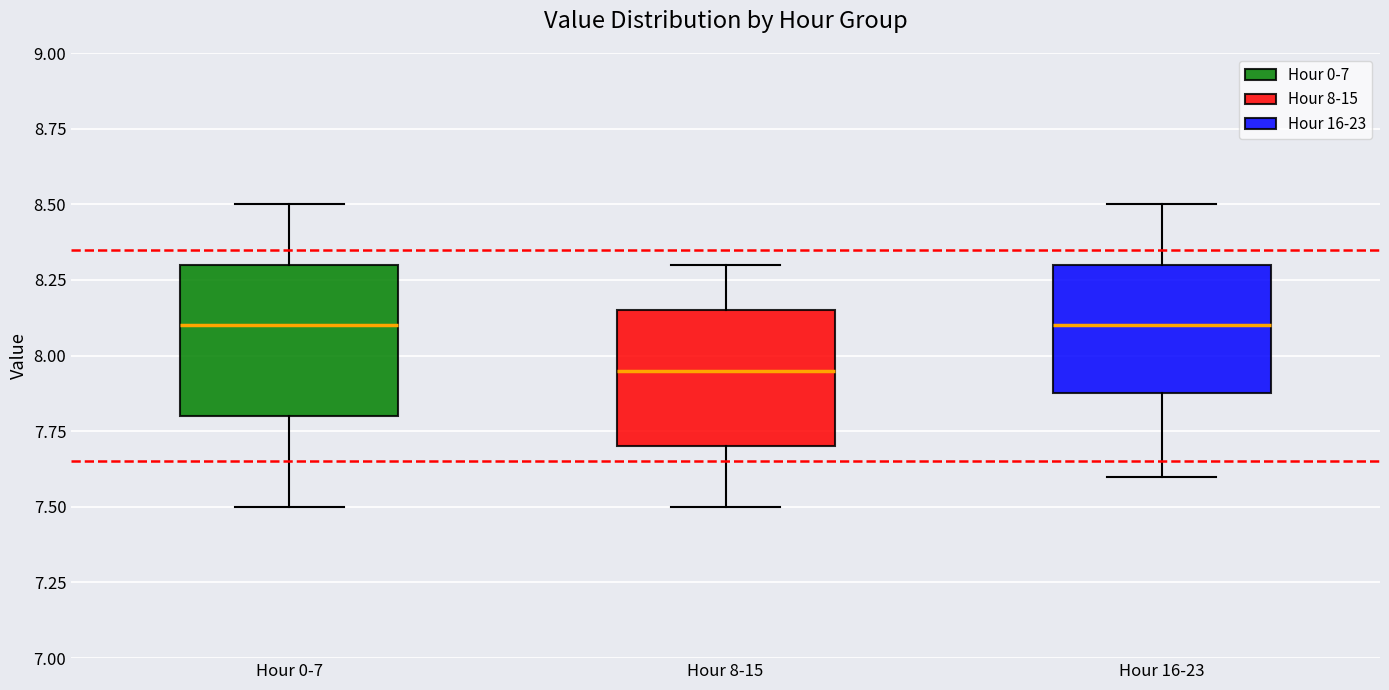

Reading left to right, transcribe this box plot: for each box, give where its median line is, the range the box spans, and where its two whiskers end, as read against the y-axis. The values are not printed on the chart, so give them approximately, as read against the axis.

Hour 0-7: median 8.10, box 7.80 to 8.30, whiskers 7.50 to 8.50
Hour 8-15: median 7.95, box 7.70 to 8.15, whiskers 7.50 to 8.30
Hour 16-23: median 8.10, box 7.90 to 8.30, whiskers 7.60 to 8.50